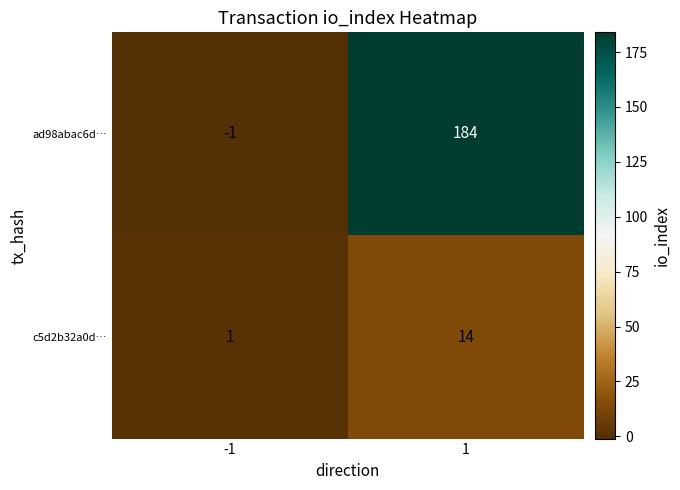

The value of ad98abac6d… at -1 is -2. True or false?

False